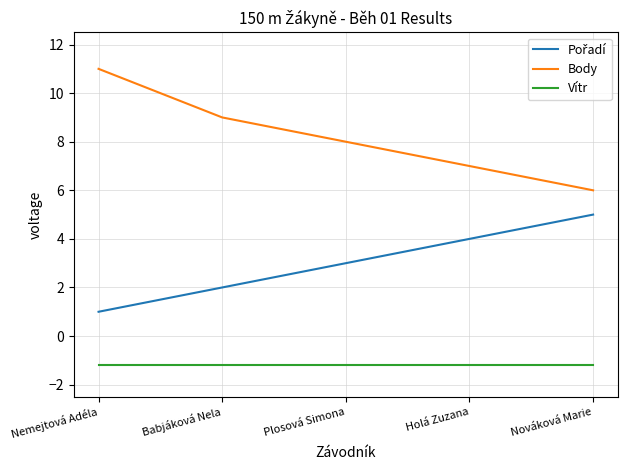

What position from the right is Nemejtová Adéla?

5